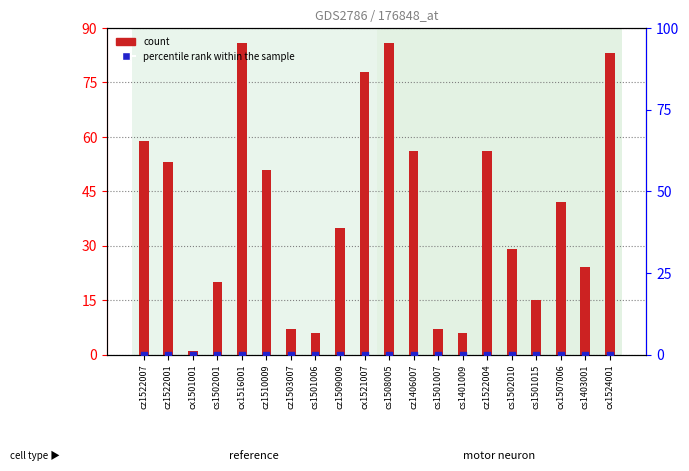

Which series has the largest total across all categories?

count